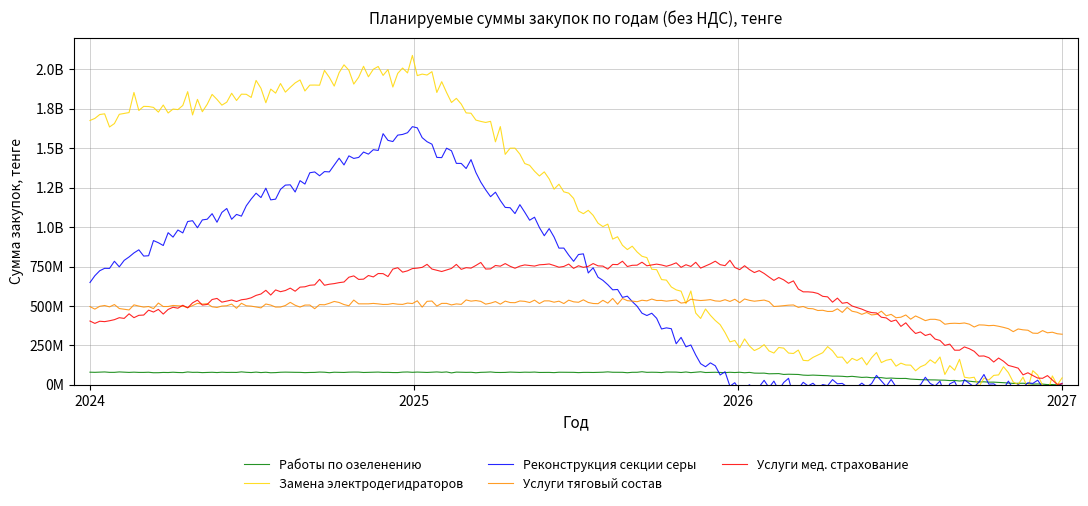

At 2026, list the series in order from smallest to largest.

Реконструкция секции серы, Работы по озеленению, Замена электродегидраторов, Услуги тяговый состав, Услуги мед. страхование